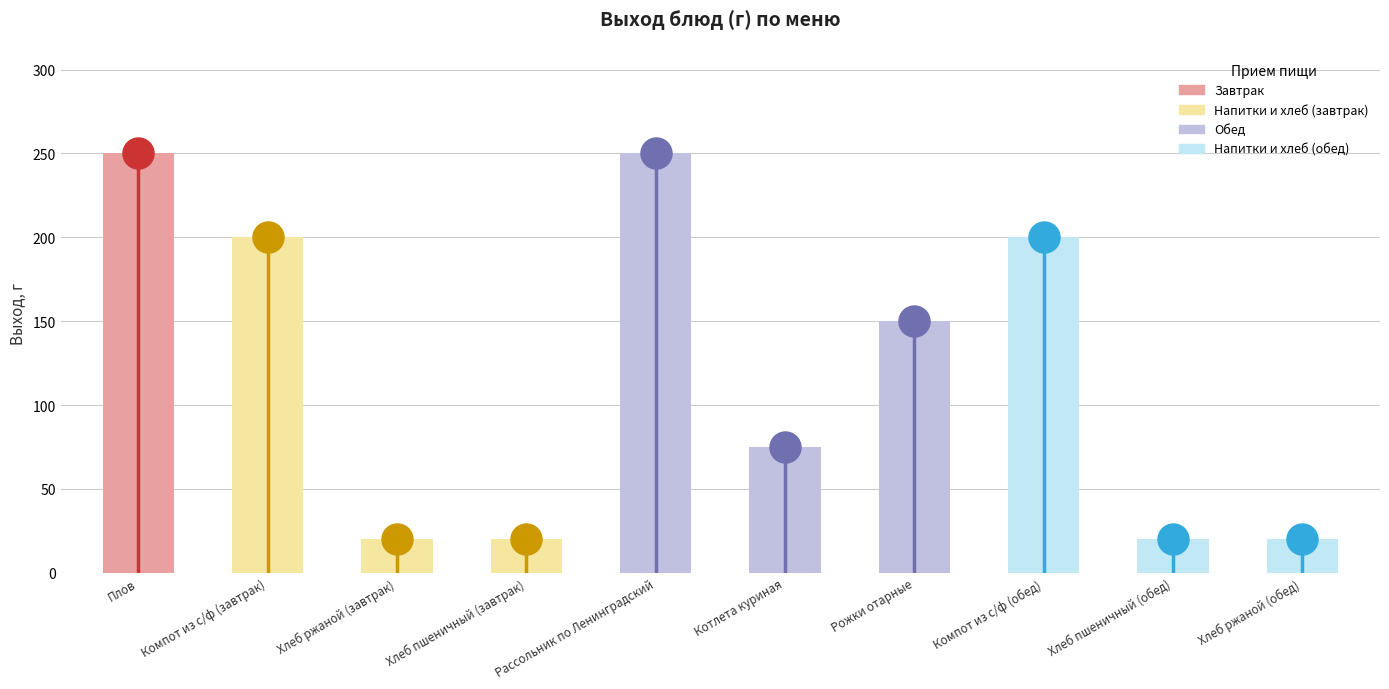

What is the change in value from Хлеб ржаной (завтрак) to Рожки отарные?

+130